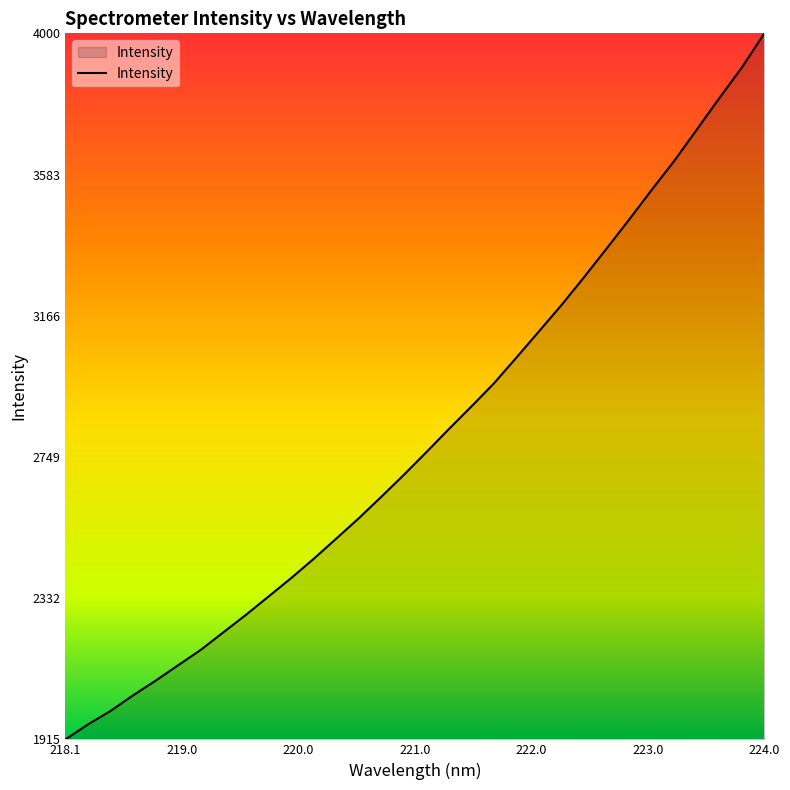

How many values exceed 2764?

16